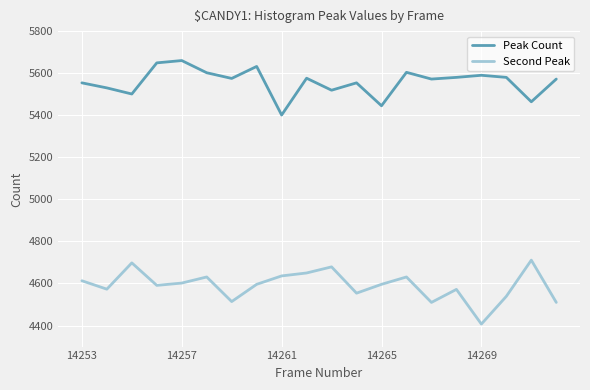

True or false: Second Peak and Peak Count cross at least once.

False